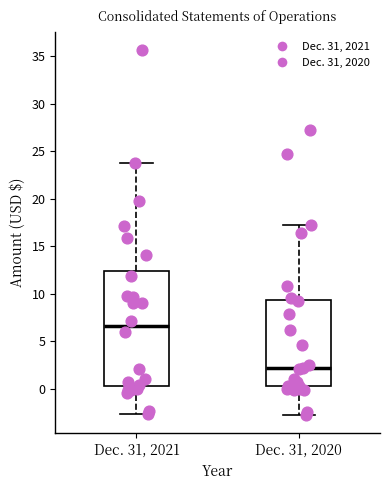

Where is the lower edge of the box for Dec. 31, 2020 on the y-axis? The values are not printed on the chart, so give them approximately, as read against the axis.

0.0